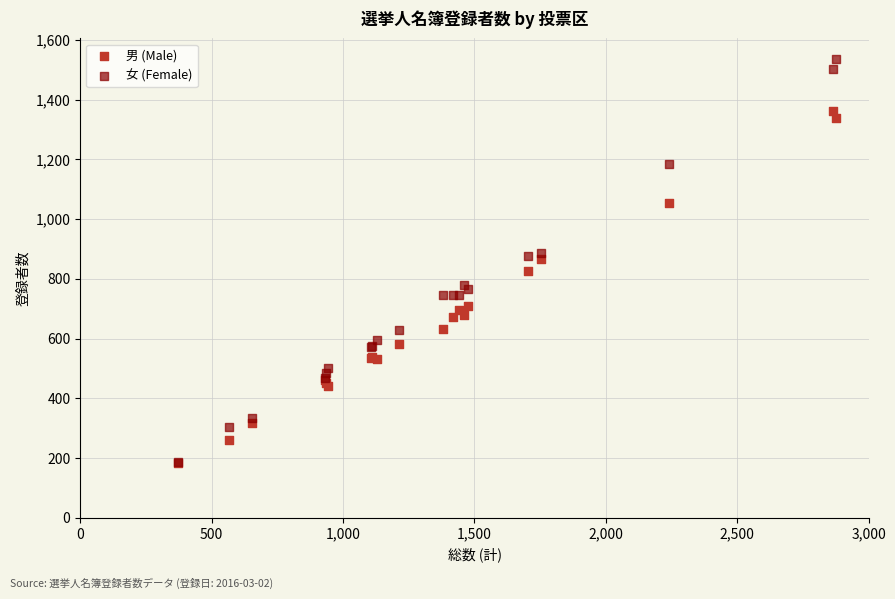

What are all the series names shown in the legend?

男 (Male), 女 (Female)